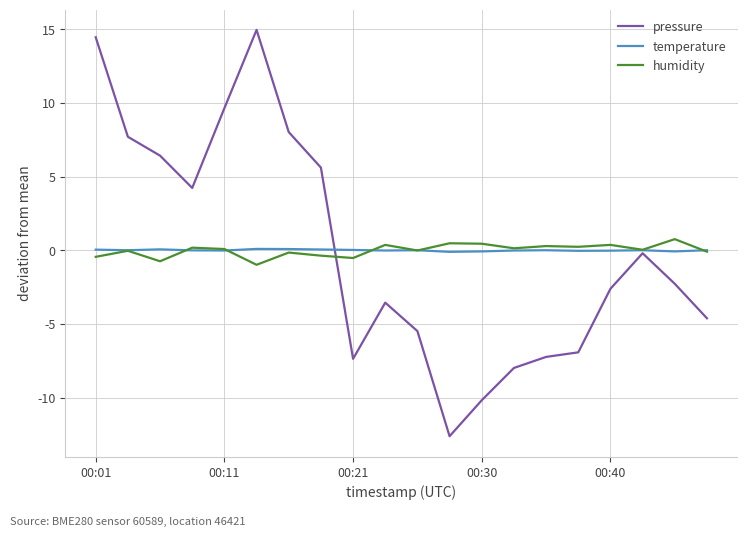

What is the greatest value displayed?

14.9